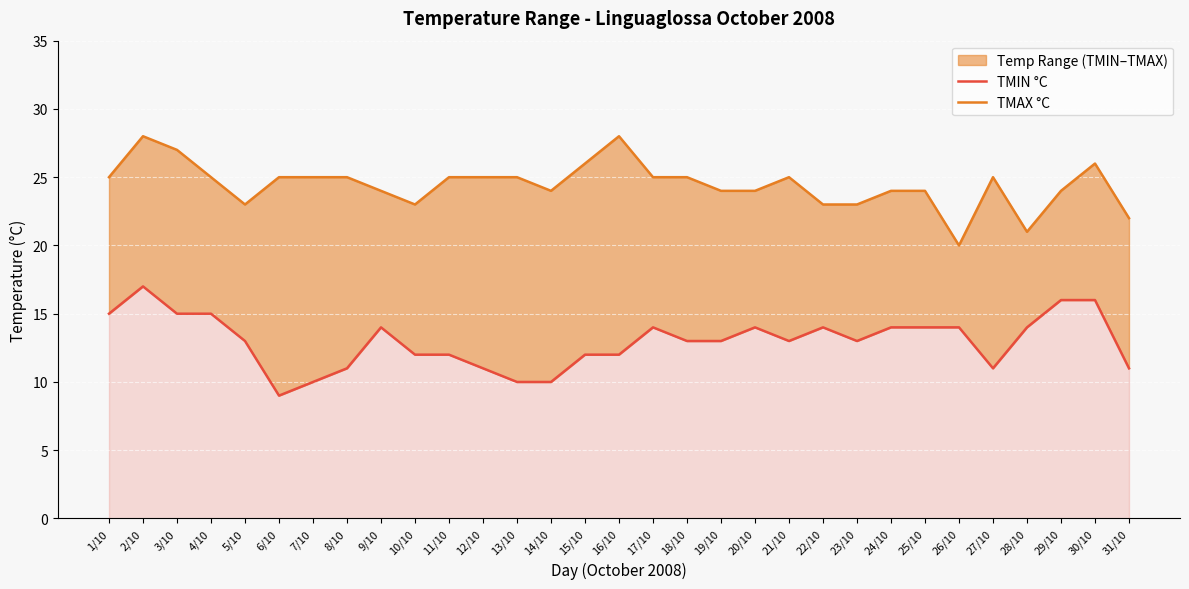

List the series in order of their overall mean, highest first.

TMAX °C, TMIN °C